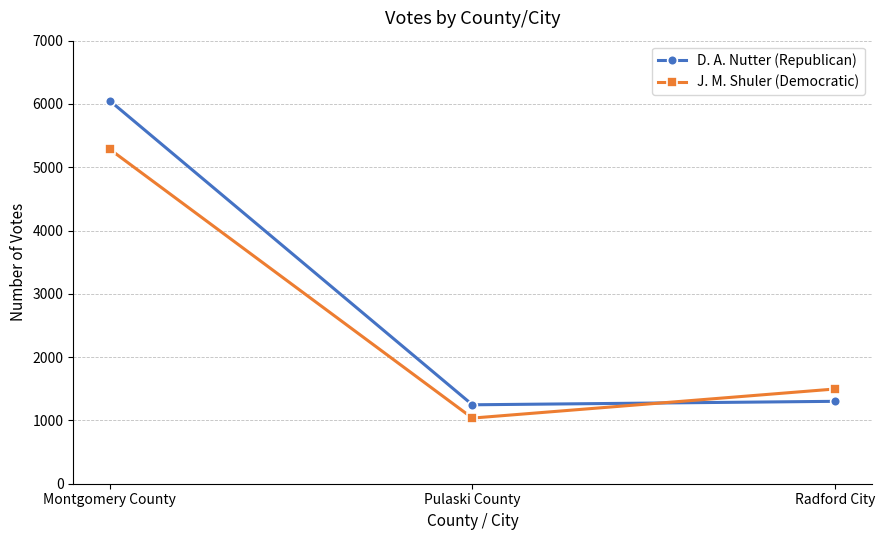

Reading left to right, extract all data points from this chart.

D. A. Nutter (Republican): 6054	1247	1302
J. M. Shuler (Democratic): 5287	1037	1497